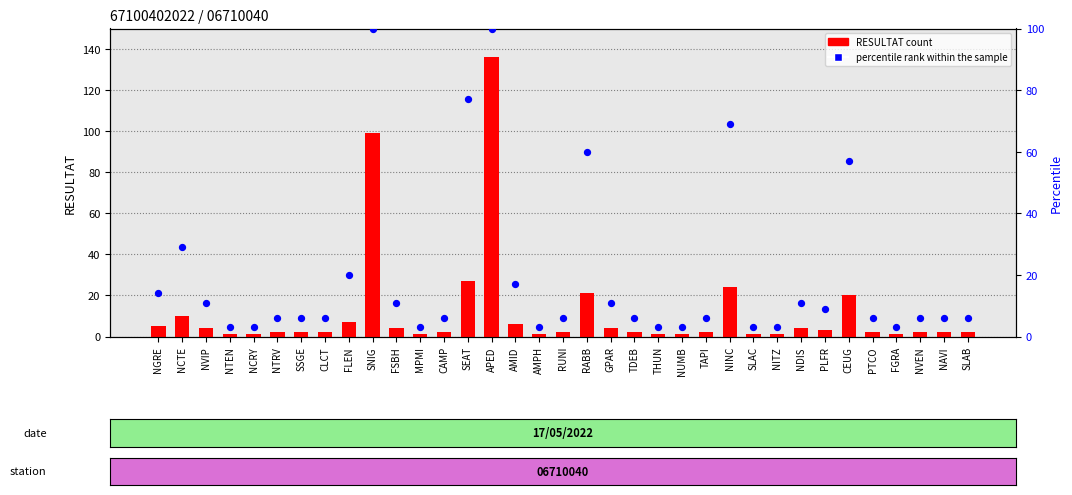

Which series reaches the minimum Y coordinate?

RESULTAT count